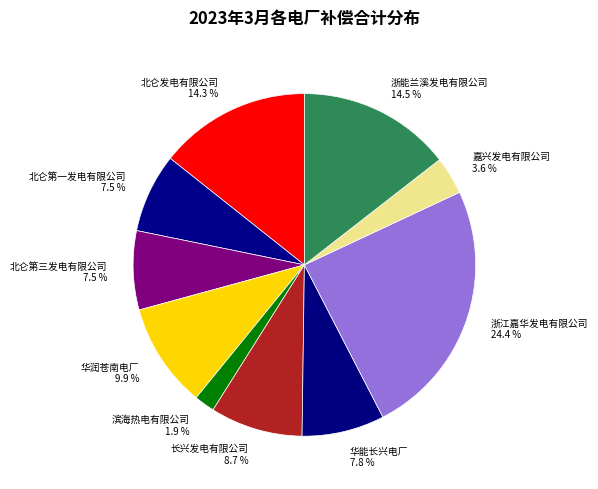

What portion of the pie excludes 浙能兰溪发电有限公司?

85.5%